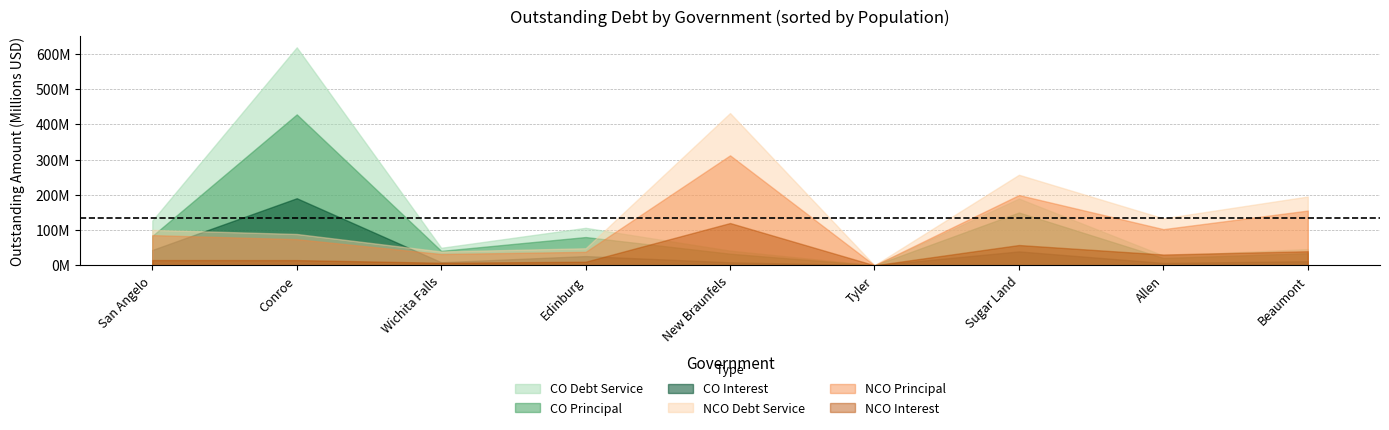

At how many categories does at least one series exceed 398217965?

2